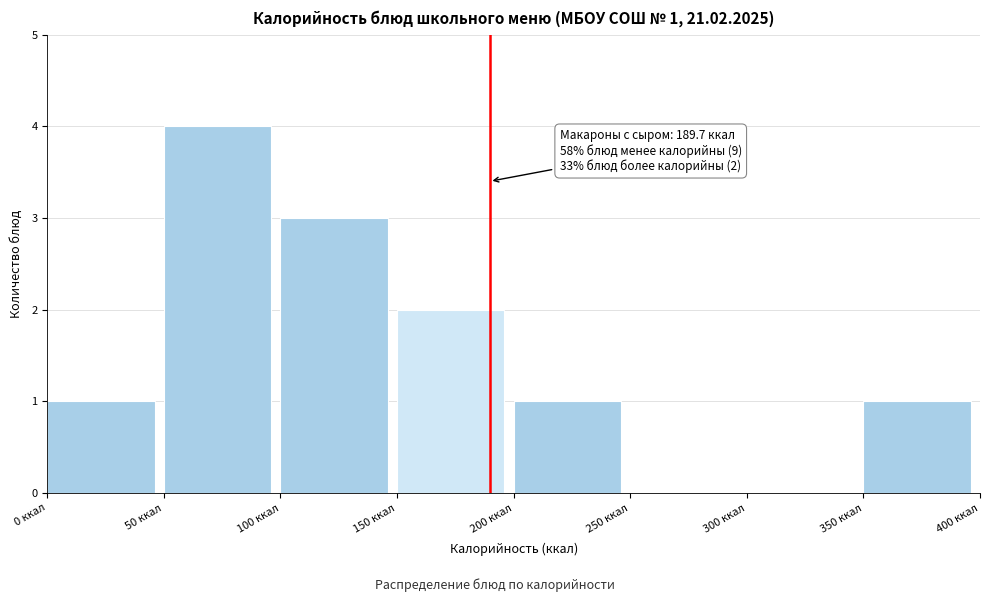

Over which range of the x-axis is the bar tallest?

50 to 100